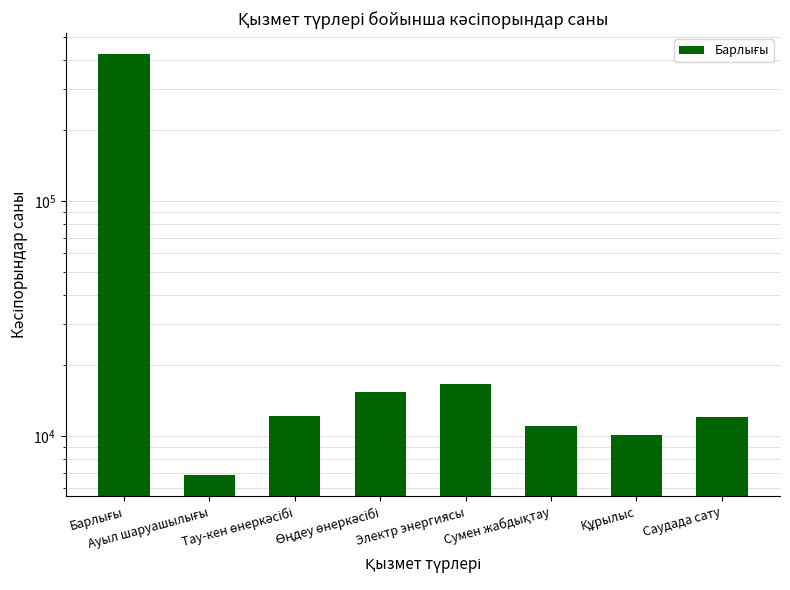

How many bars are there in total?

8